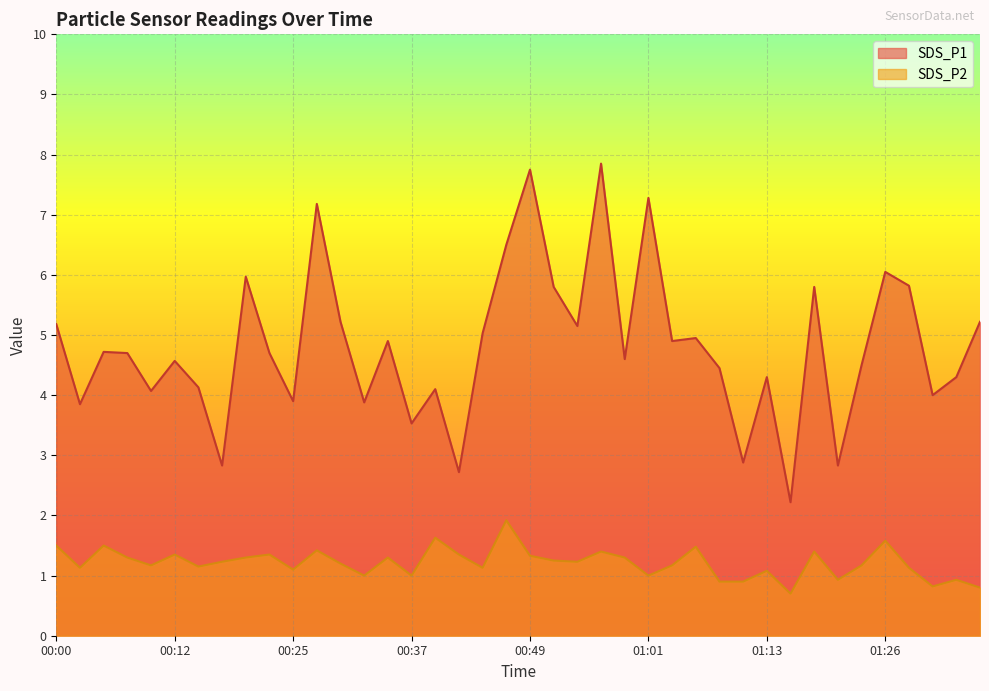

The SDS_P2 series shows 1.4 at 01:33. True or false?

False